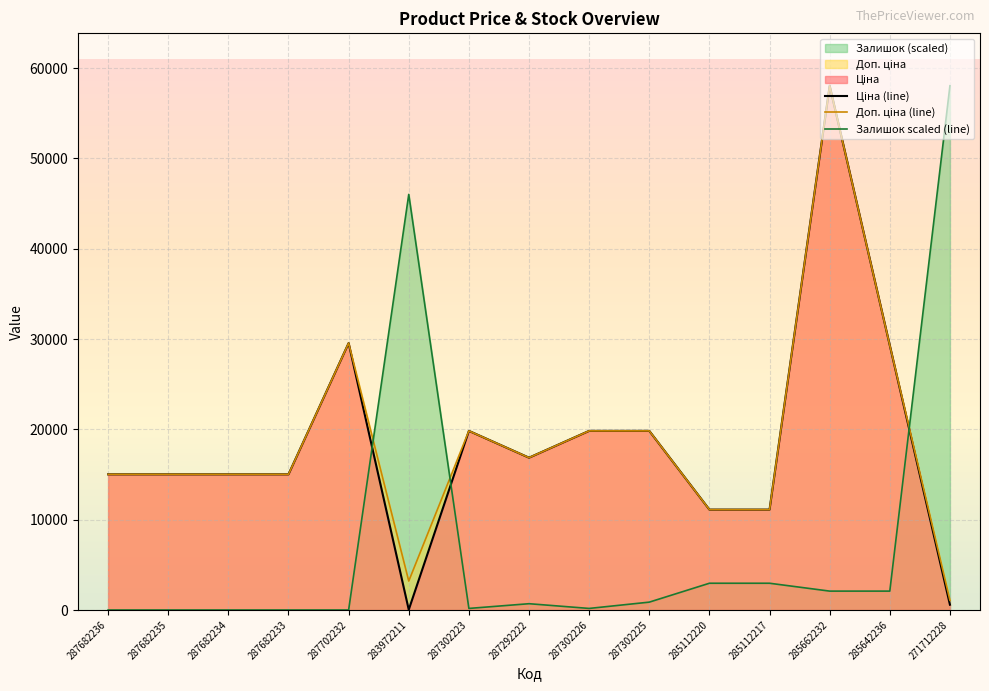

Reading left to right, what are all the values shown in this chart?

Ціна (line): 287682236=15019.2	287682235=15019.2	287682234=15019.2	287682233=15019.2	287702232=29548.9	283972211=32.0	287302223=19831.1	287292222=16863.2	287302226=19831.1	287302225=19831.1	285112220=11113.6	285112217=11113.6	285662232=58037.0	285642236=29294.9	271712228=586.0
Доп. ціна (line): 287682236=15019.2	287682235=15019.2	287682234=15019.2	287682233=15019.2	287702232=29548.9	283972211=3205.0	287302223=19831.1	287292222=16863.2	287302226=19831.1	287302225=19831.1	285112220=11113.6	285112217=11113.6	285662232=58037.0	285642236=29294.9	271712228=1074.5
Залишок scaled (line): 287682236=0.0	287682235=0.0	287682234=0.0	287682233=0.0	287702232=0.0	283972211=46011.3	287302223=174.3	287292222=697.1	287302226=174.3	287302225=871.4	285112220=2962.9	285112217=2962.9	285662232=2091.4	285642236=2091.4	271712228=58037.0